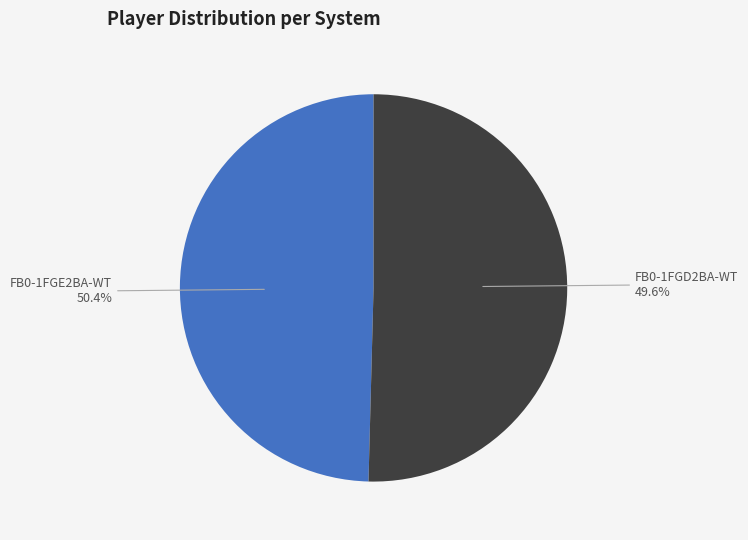

To the nearest percent, what portion does FB0-1FGD2BA-WT represent?

50%